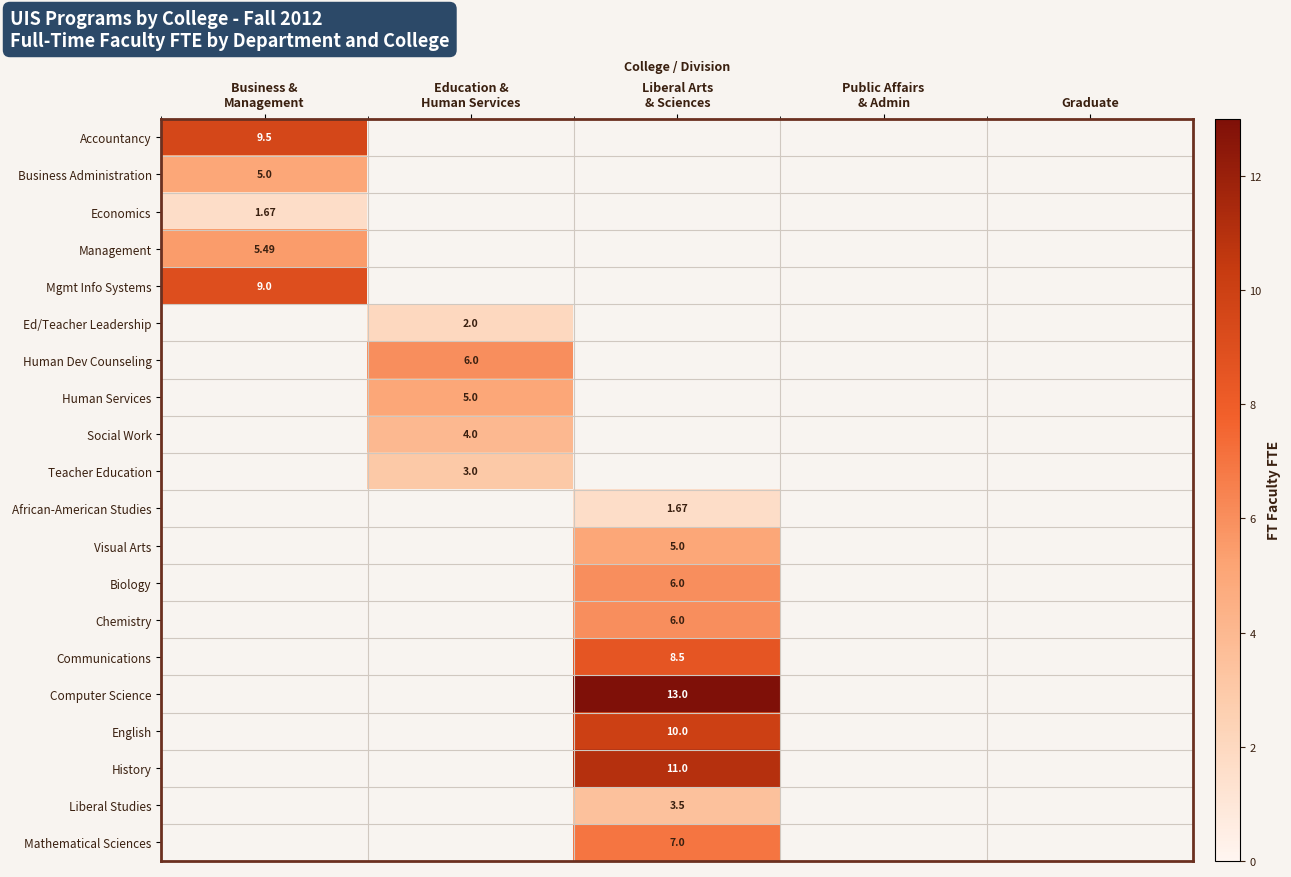

What is the minimum value shown in the chart?

1.7